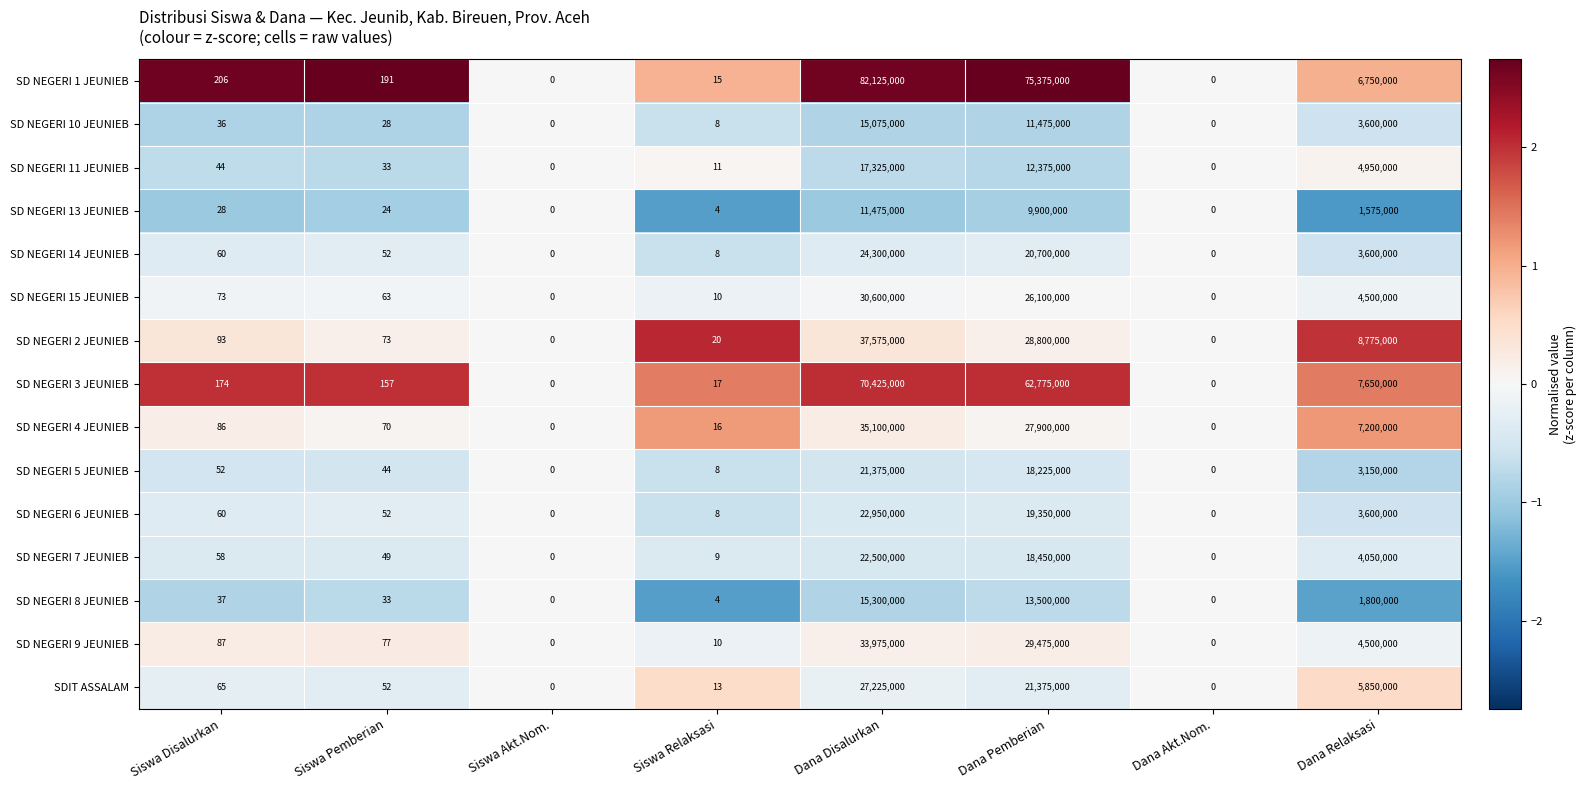

How many data points does each series have?

8